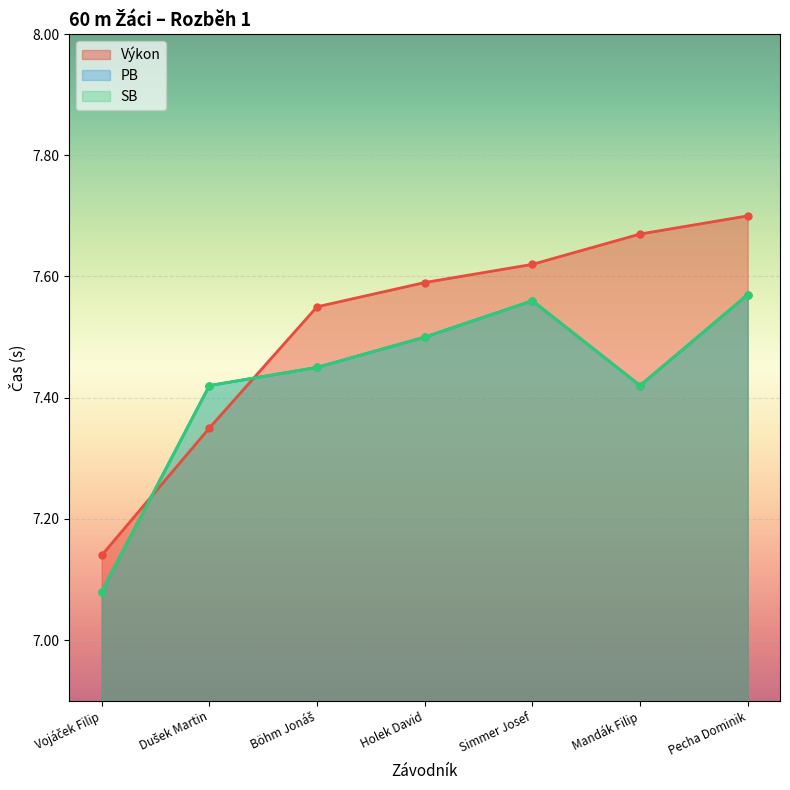

Is it true that SB equals 7.6 at Pecha Dominik?

True